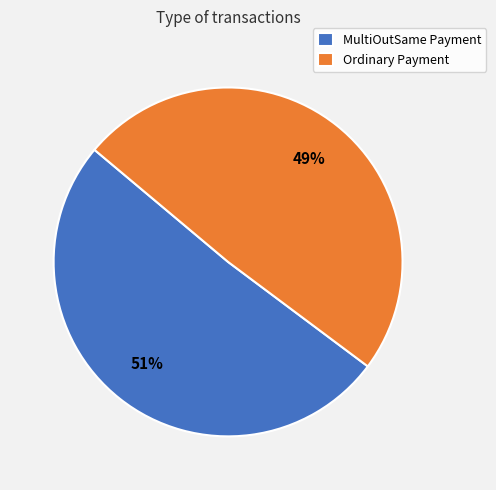

To the nearest percent, what portion does MultiOutSame Payment represent?

51%